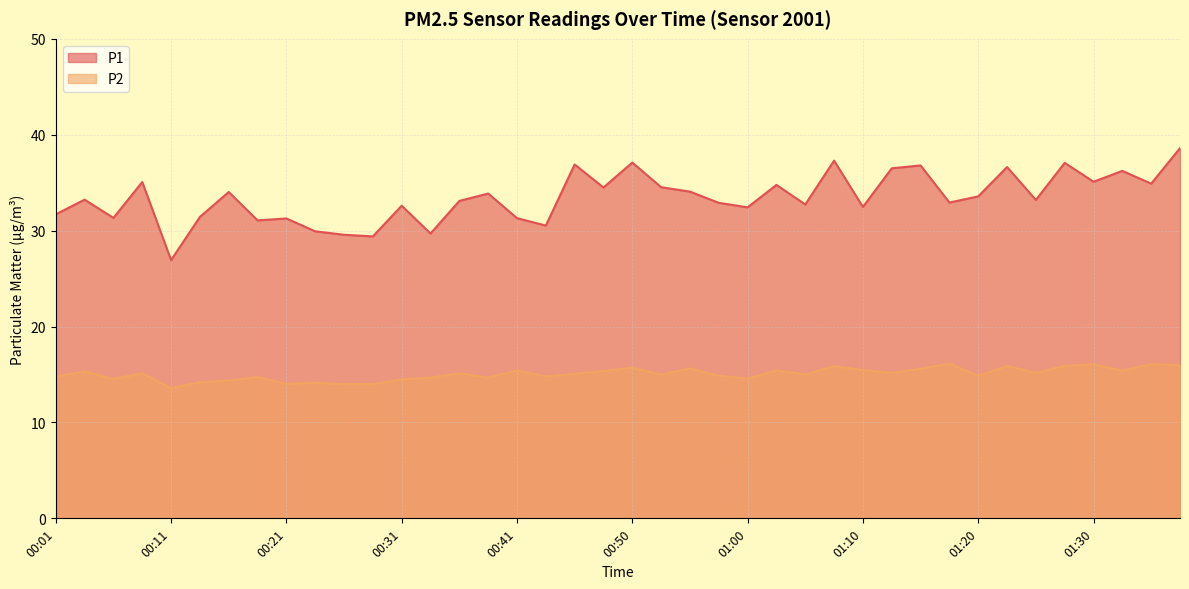

The P1 series shows 10.6 at 00:43. True or false?

False